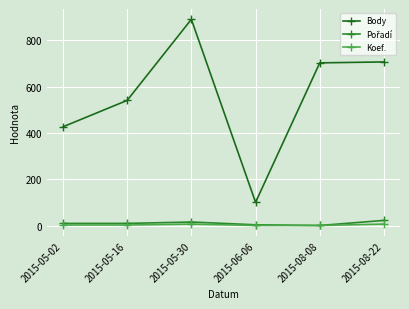

Where does the Pořadí series first go above 10?

2015-05-30